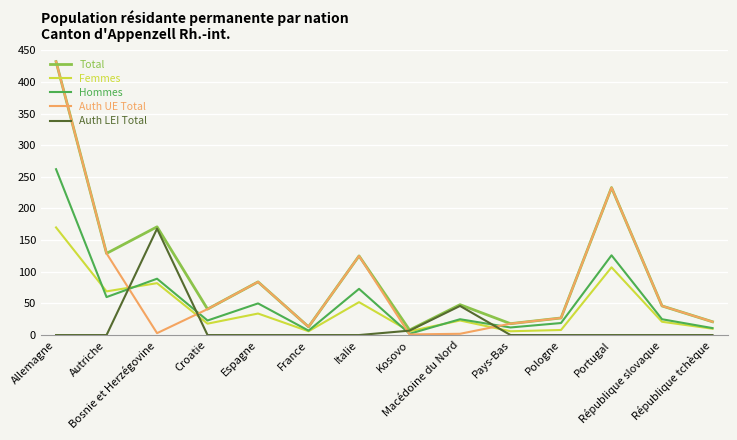

How many series are shown in this chart?

5